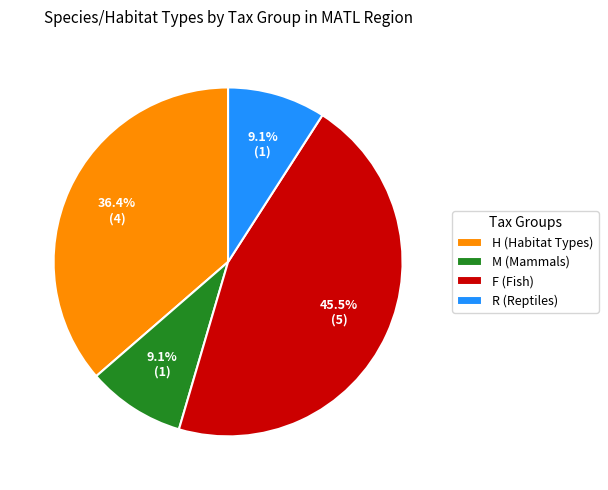

Which slice is the largest?

F (Fish)